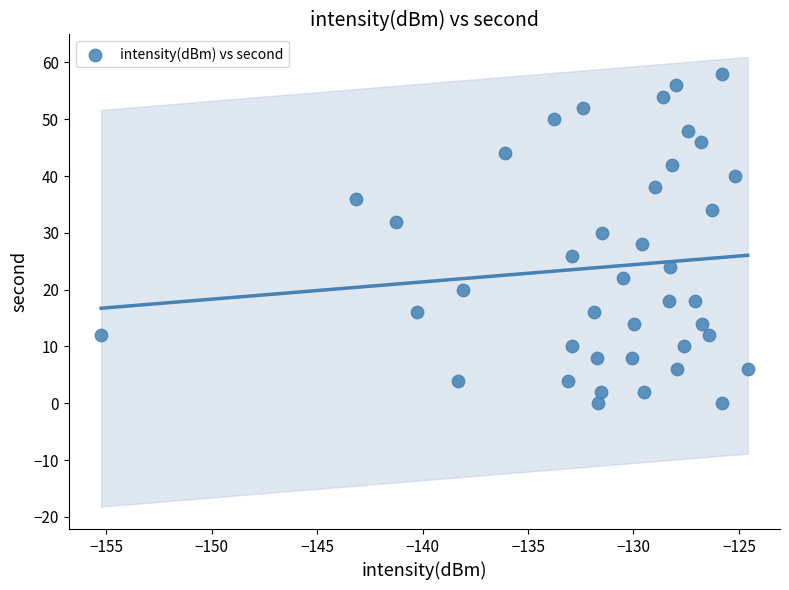

What is the range of Y values (max minus min)?

58